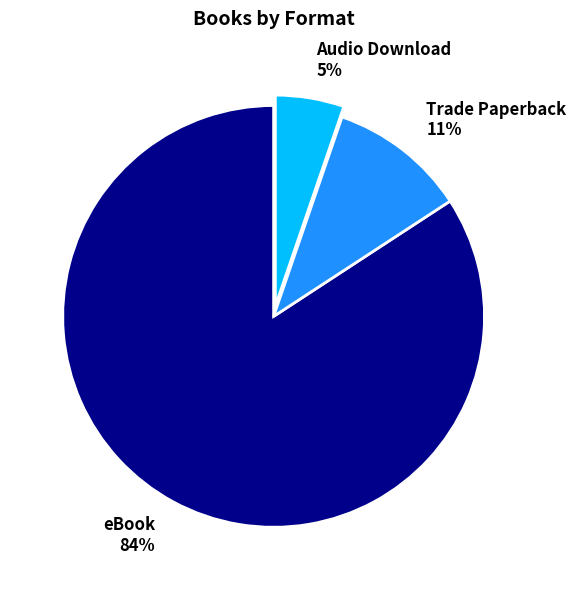

What percentage is the Trade Paperback slice, to the nearest percent?

11%